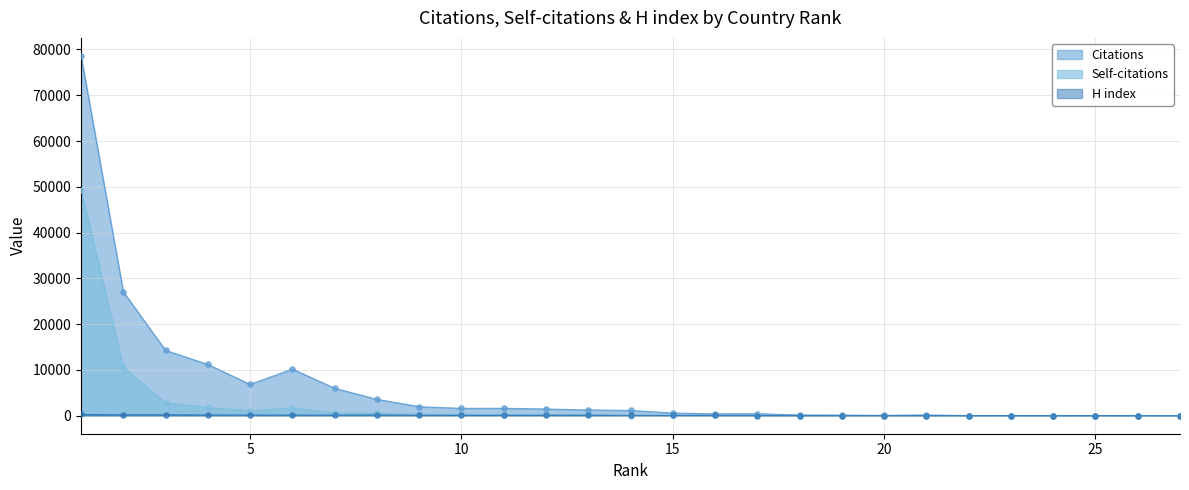

Which series has the largest total across all categories?

Citations